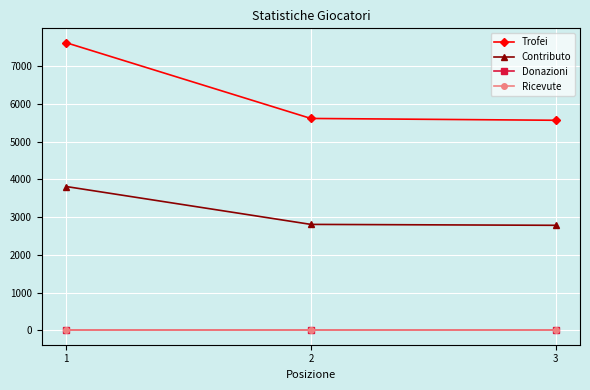

Is the value of Trofei at 2 greater than the value of Contributo at 2?

Yes